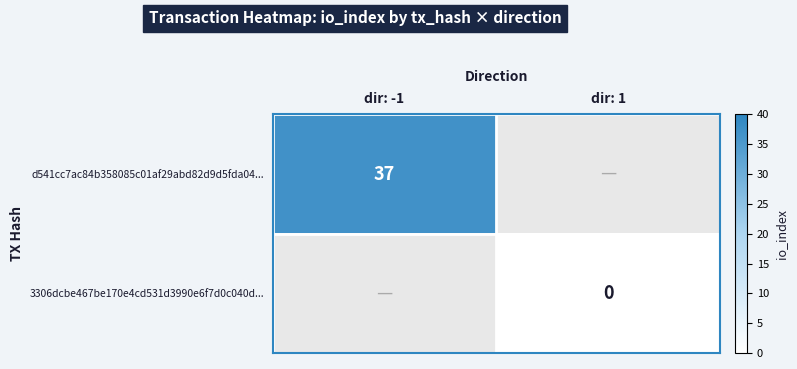

At how many categories does at least one series exceed 7?

1